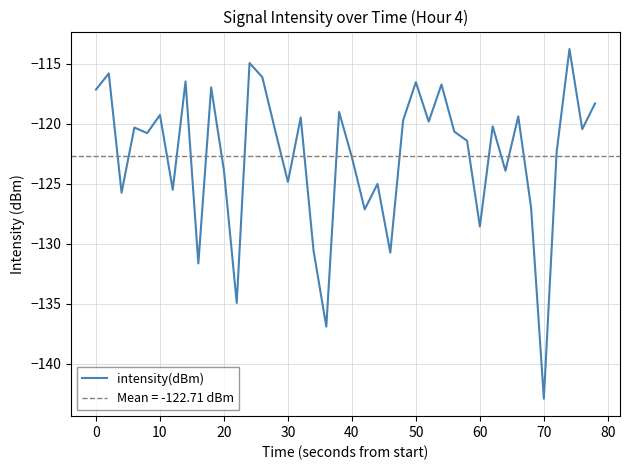

How many lines are shown in the chart?

1